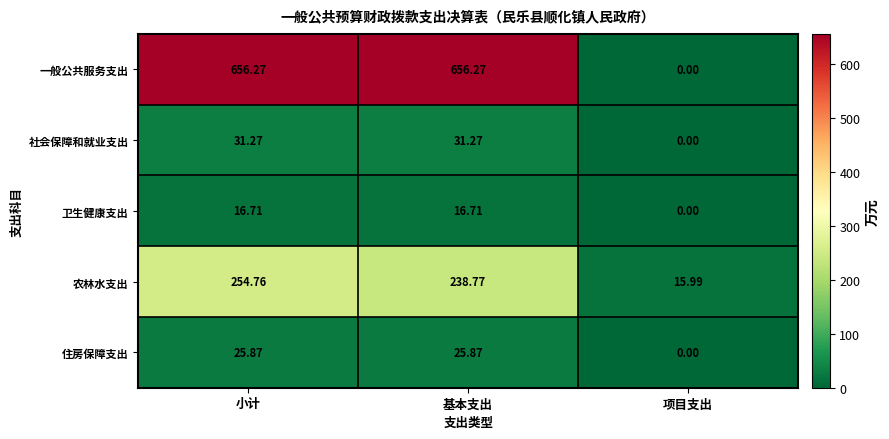

Between 小计 and 基本支出, which series saw the biggest shift?

农林水支出